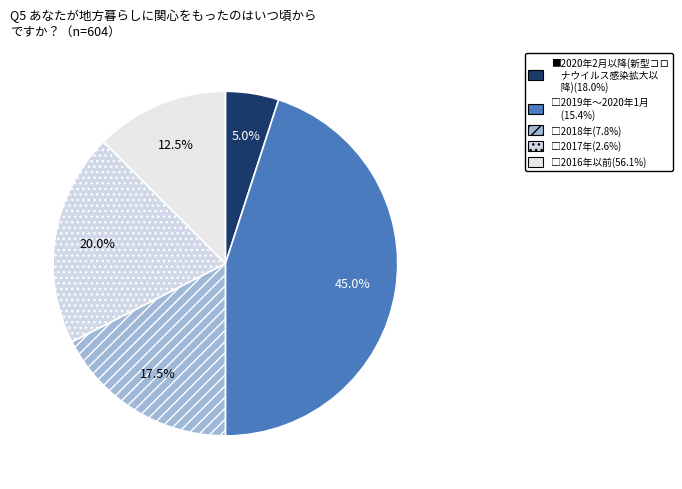

How many slices are in this pie chart?

5